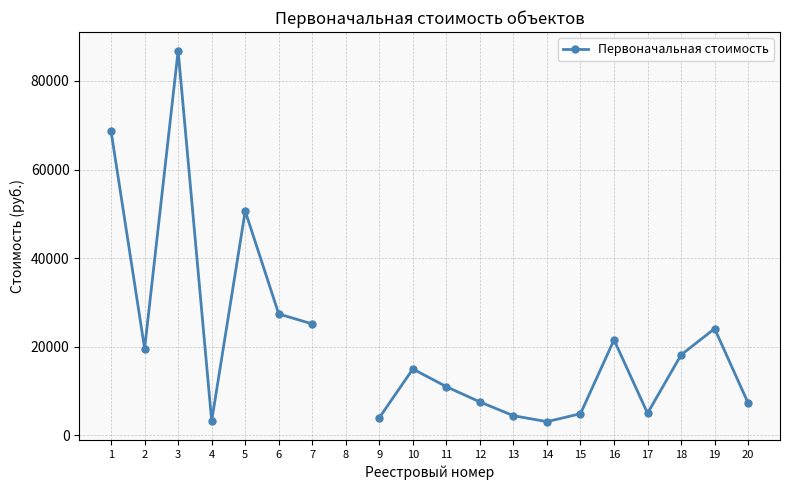

What is the ratio of the value at 7 to the value at 1?

0.4